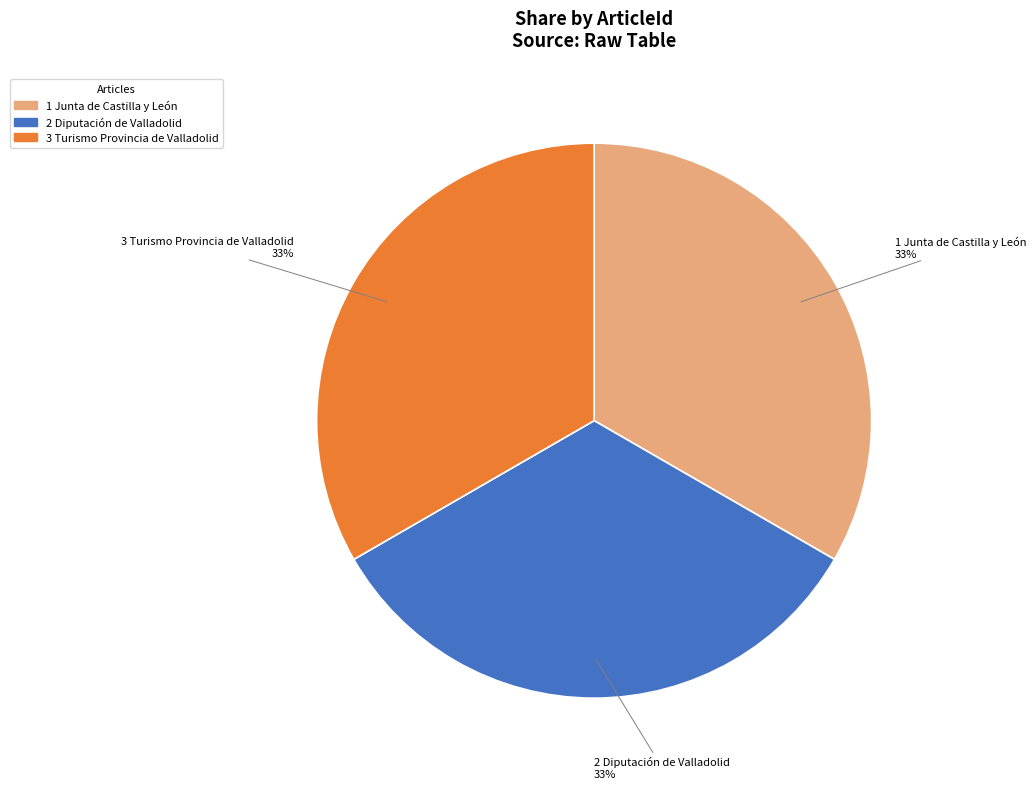

Is there any slice that represents more than half of the pie?

No